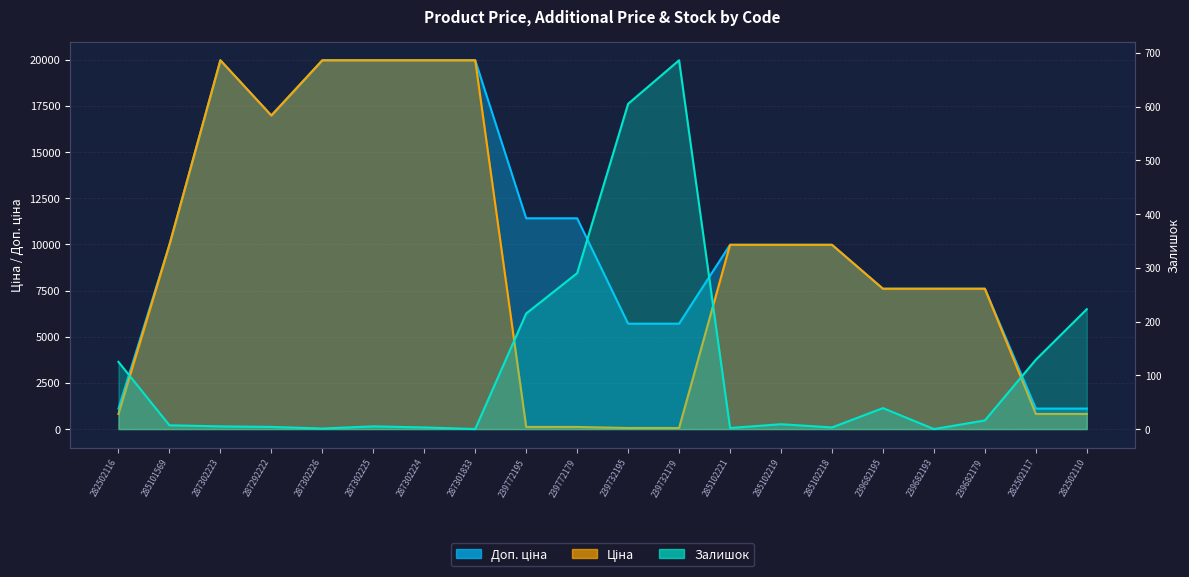

Between 239682179 and 285101569, which is larger?

285101569